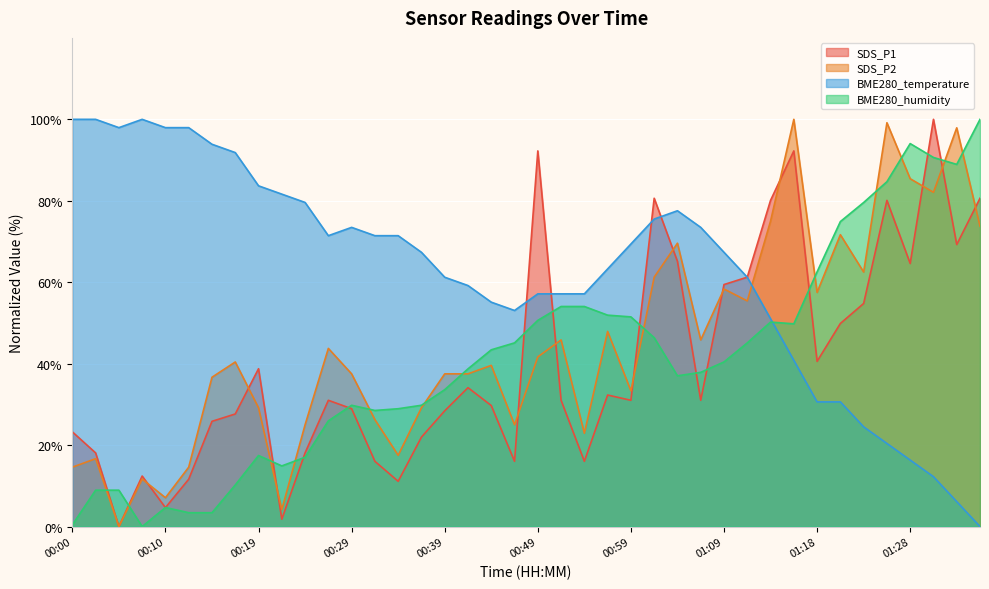

Where is the first local maximum for SDS_P1?

00:07